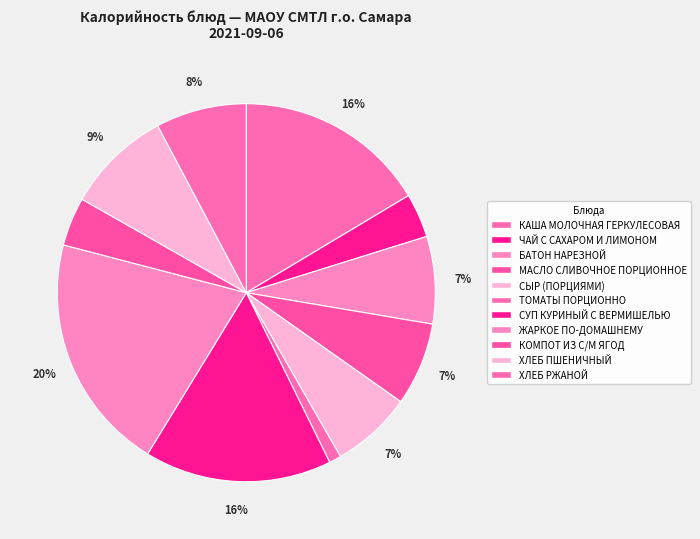

Is there any slice that represents more than half of the pie?

No